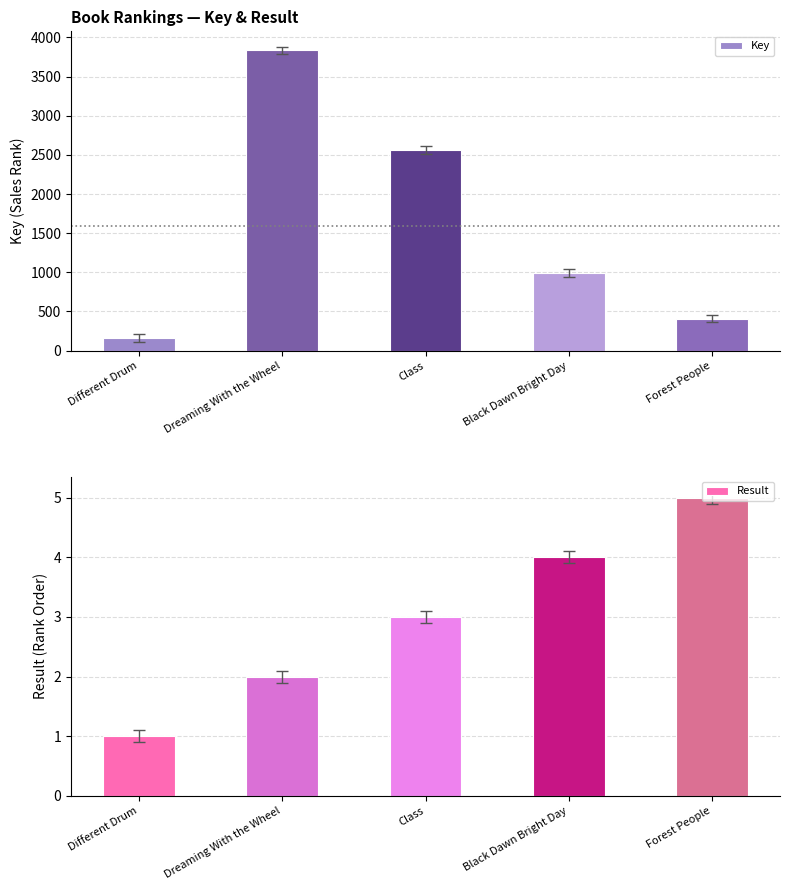

What is the difference between the highest and lowest values at Different Drum?

159